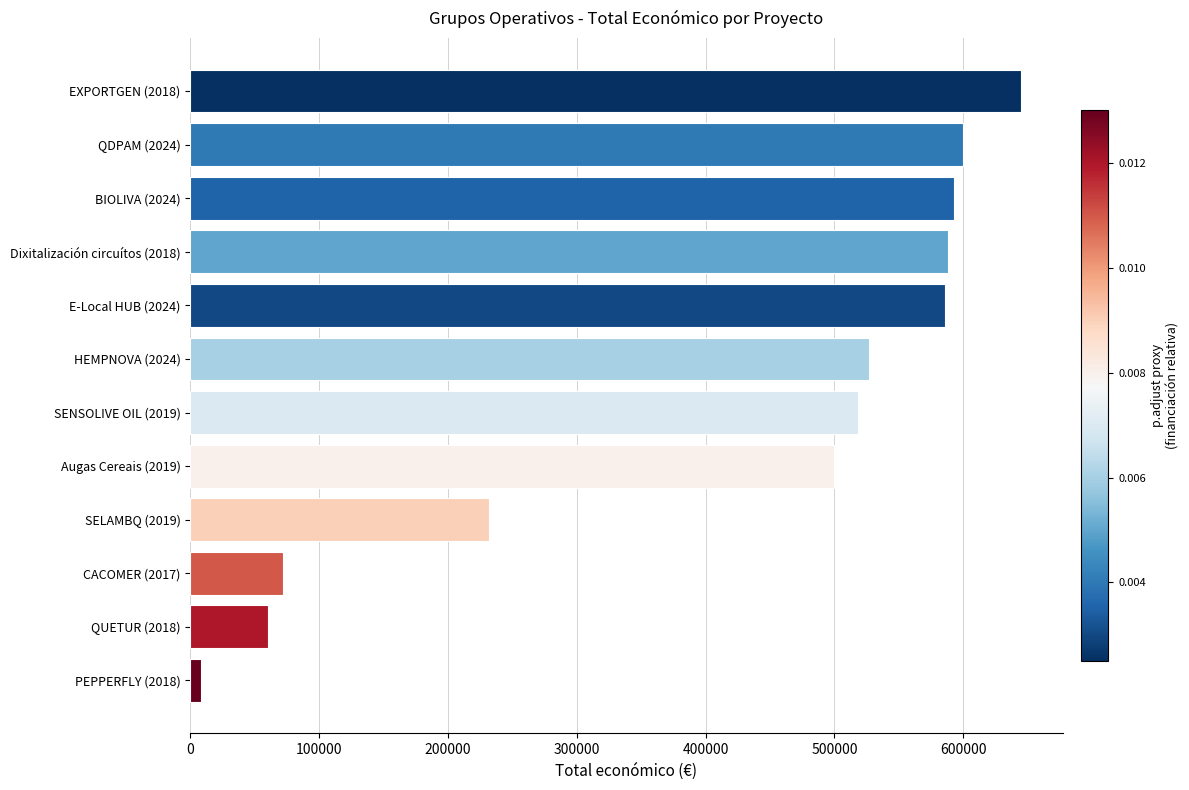

Is it true that the value at Augas Cereais (2019) is 286353?

False